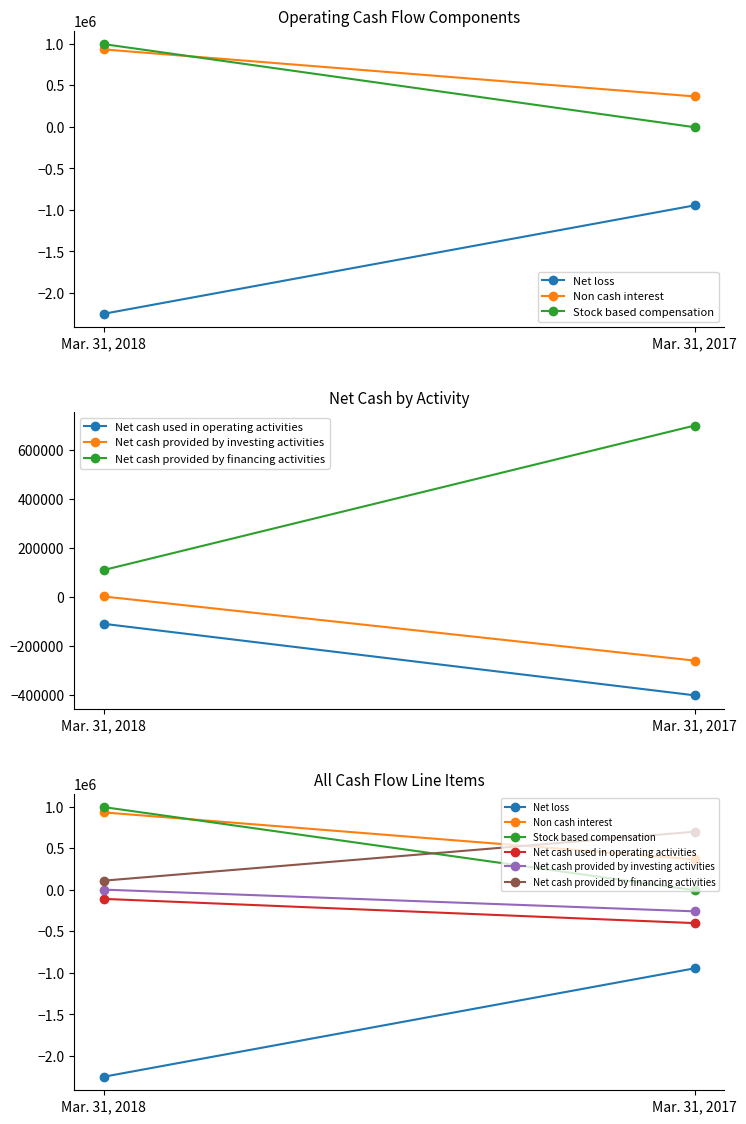

List the series in order of their peak value, lowest first.

Net loss, Net cash used in operating activities, Net cash provided by investing activities, Net cash provided by financing activities, Non cash interest, Stock based compensation